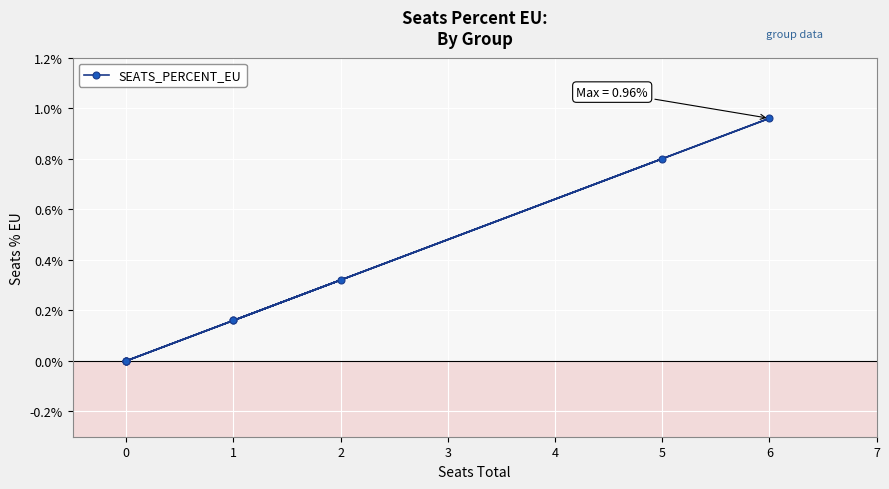

How many lines are shown in the chart?

1